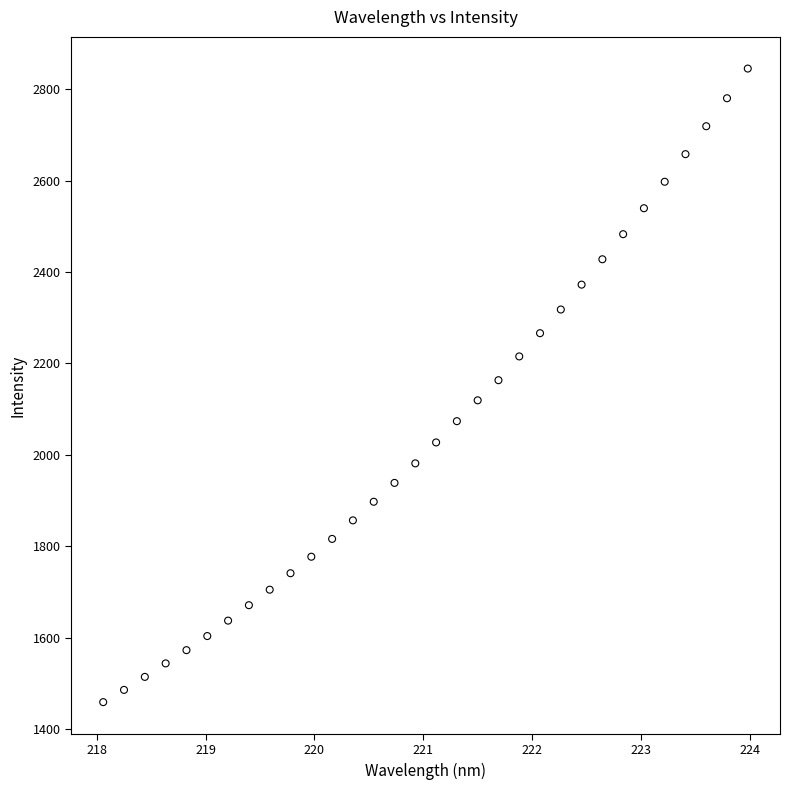

What is the range of Y values (max minus min)?

1386.9